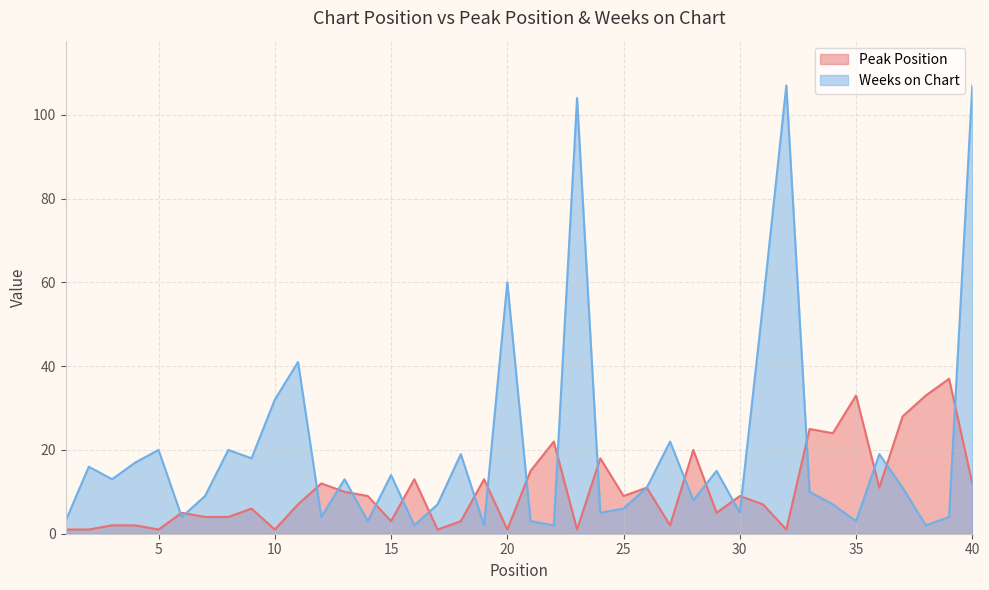

What is the difference between the highest and lowest values at 18?

16